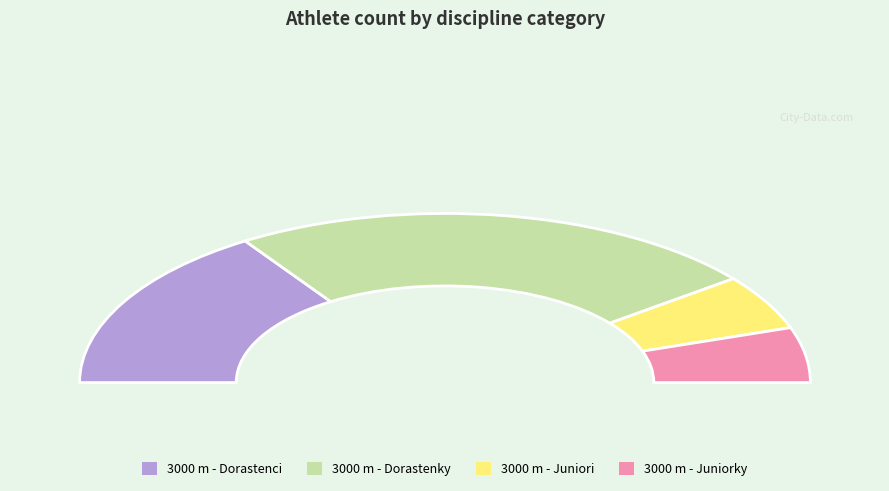

What is the largest slice in the pie chart?

3000 m - Dorastenky